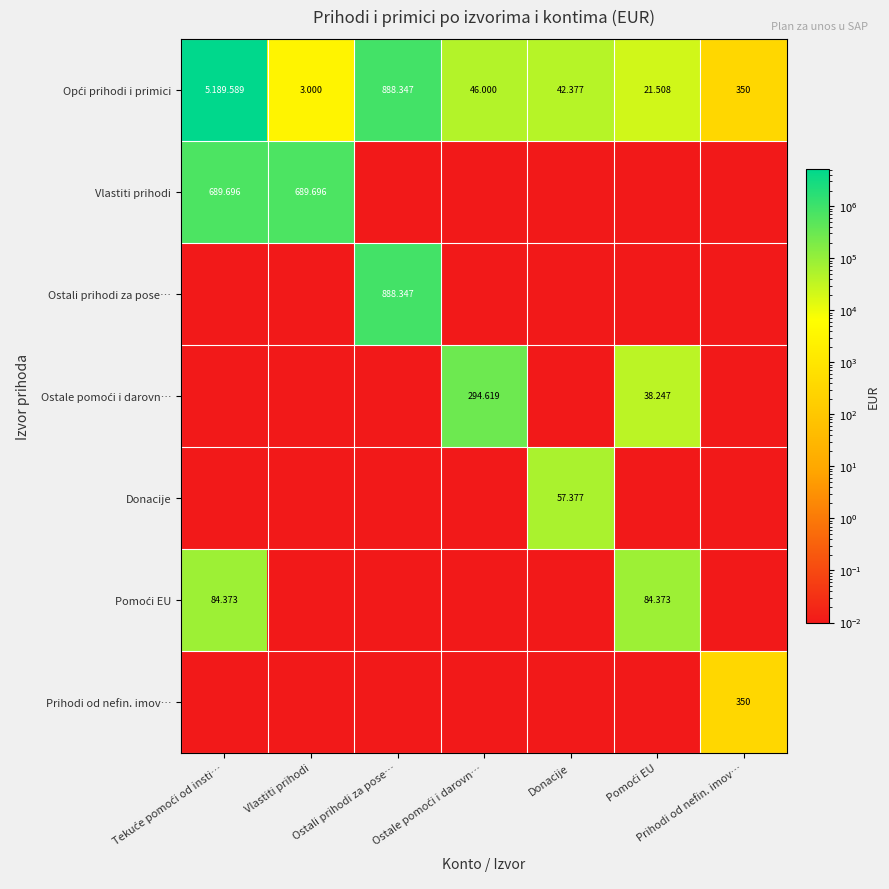

List the labels in order of Prihodi od nefin. imov… value, smallest first.

Tekuće pomoći od insti…, Vlastiti prihodi, Ostali prihodi za pose…, Ostale pomoći i darovn…, Donacije, Pomoći EU, Prihodi od nefin. imov…